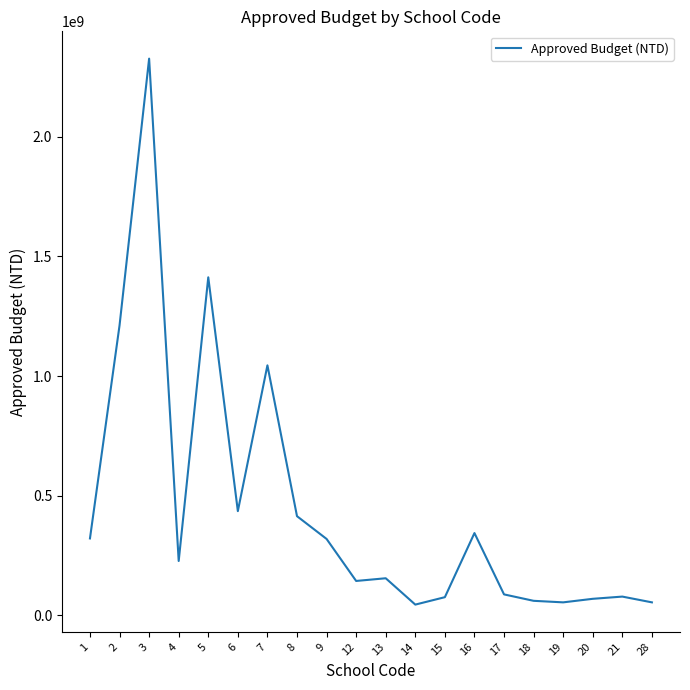

Read the value at 6.

435822005